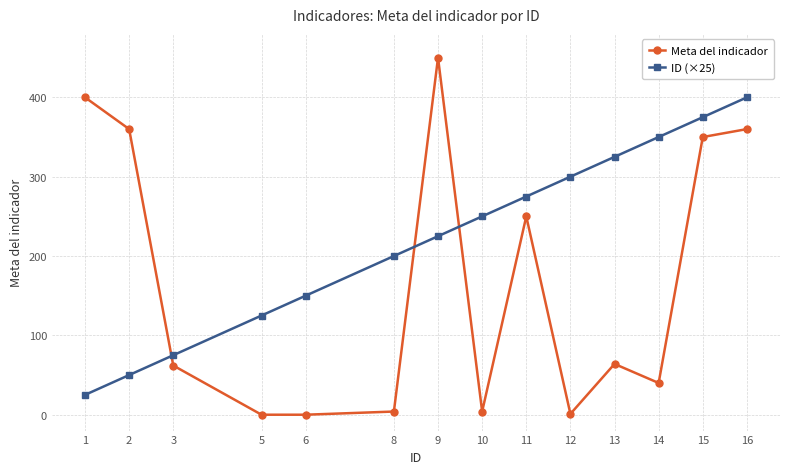

What is the difference between the highest and lowest values at 10?

246